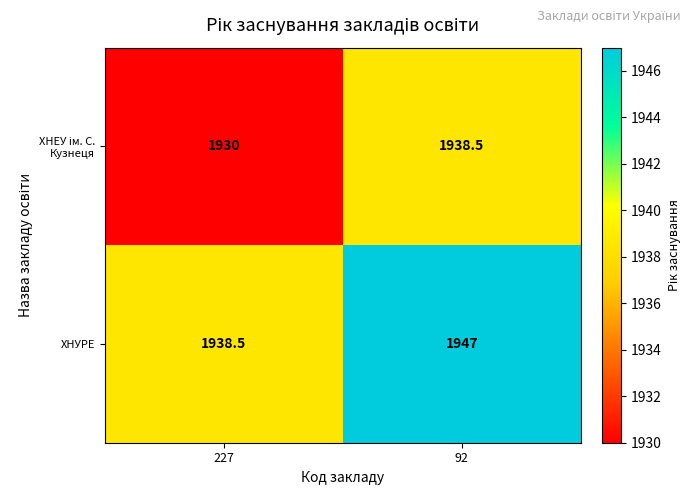

True or false: ХНУРЕ has a value of 1947.0 at 92.

True